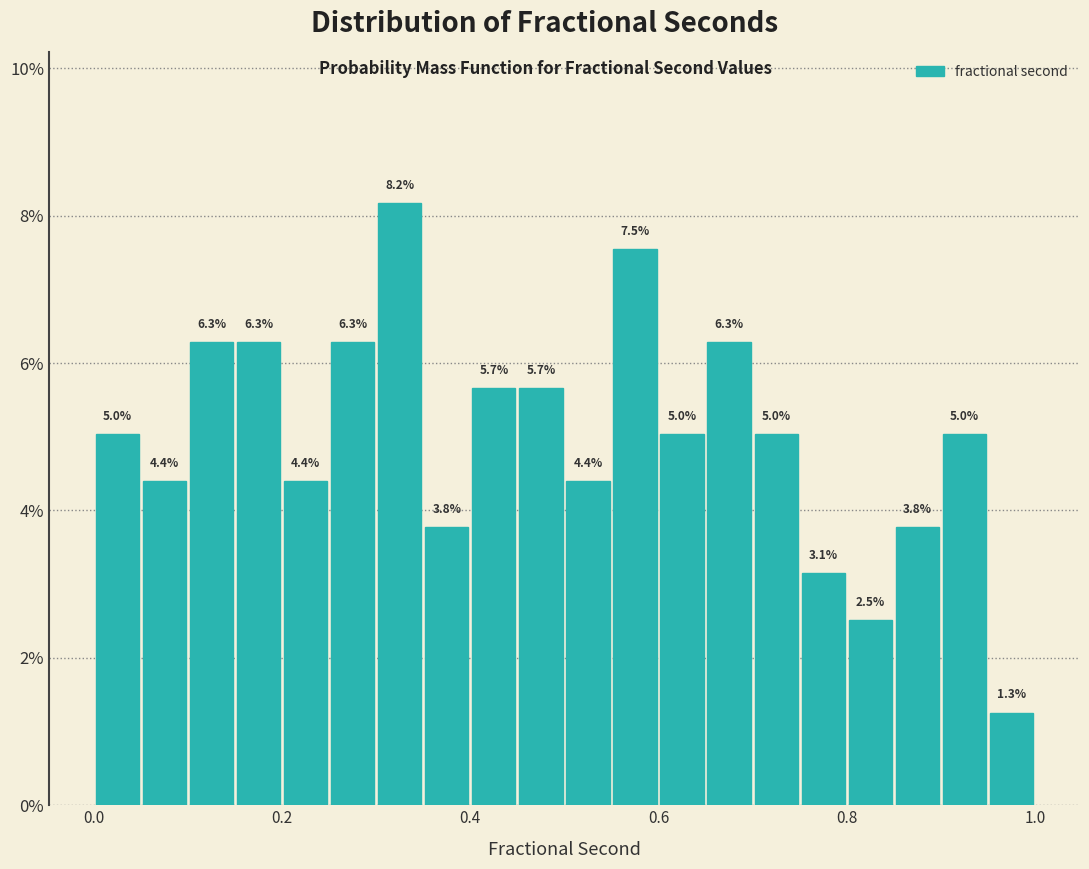

Around what value on the x-axis is the tallest bar? Give the approximate position of its centre, as read against the axis.

0.32